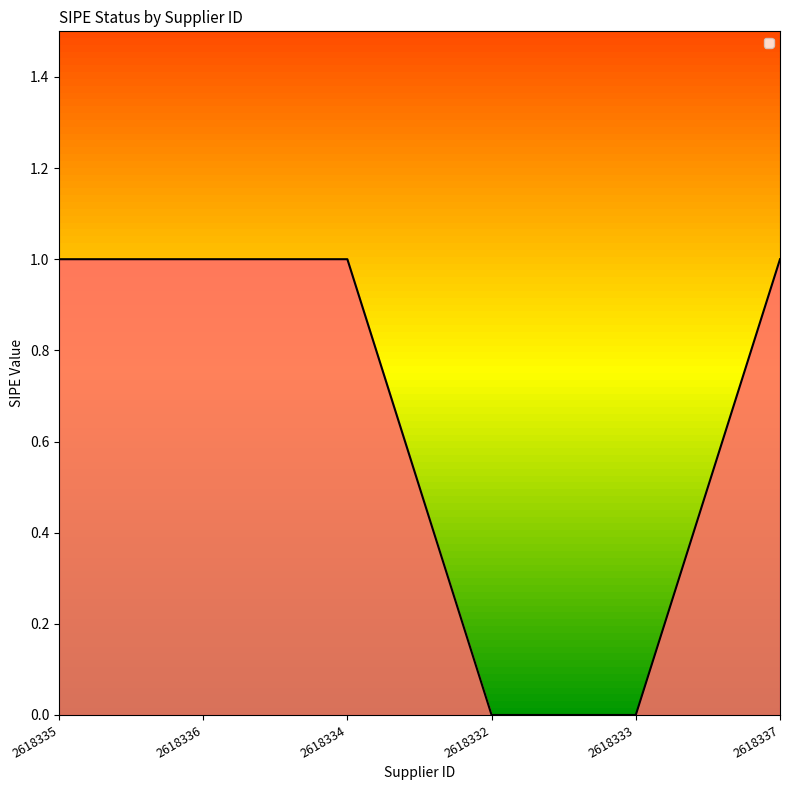

Is it true that the value at 2618332 is 0?

True